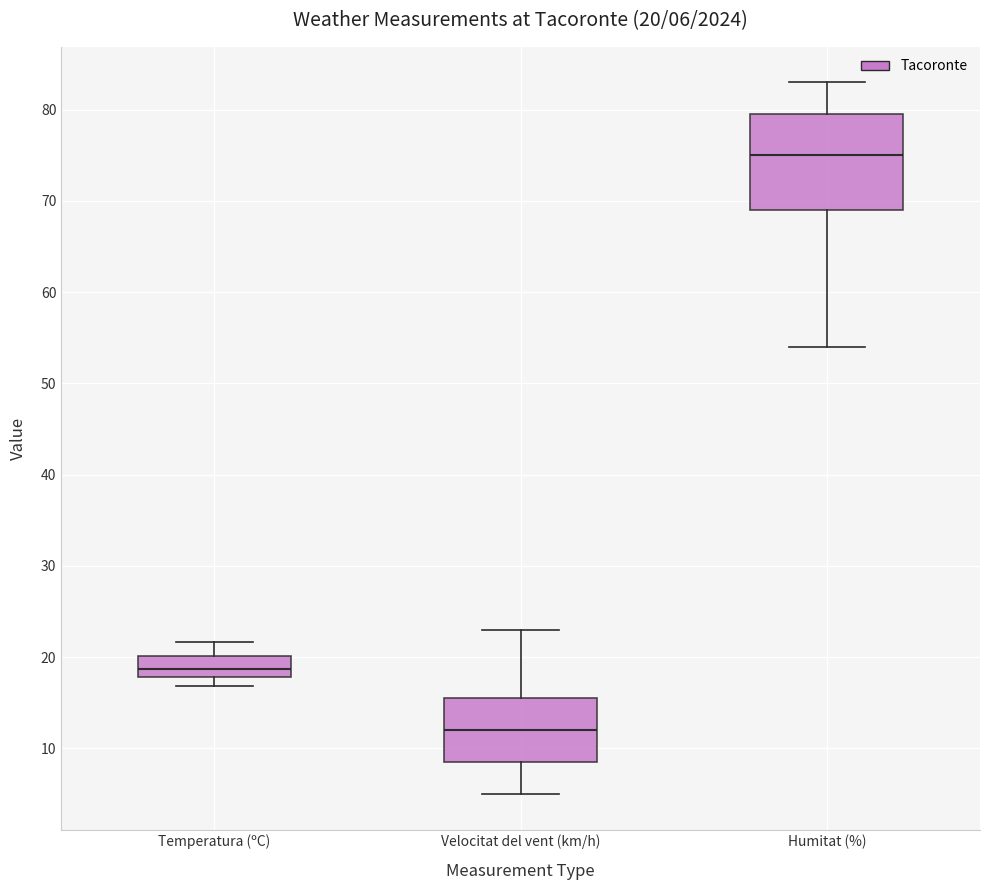

Which box's median line is the lowest?

Velocitat del vent (km/h)